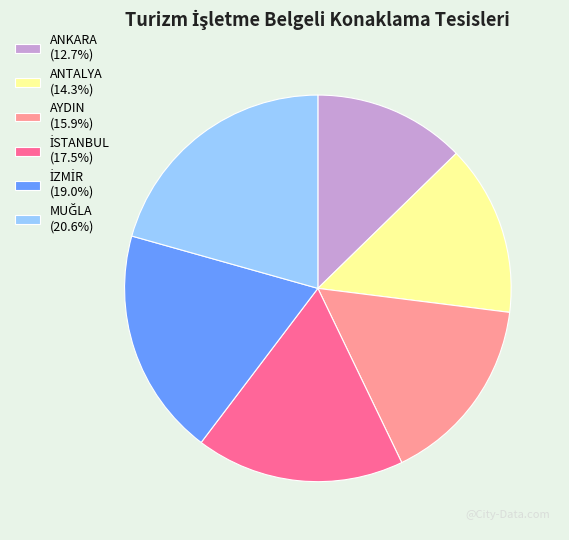

Is AYDIN (15.9%) the majority of the pie?

No